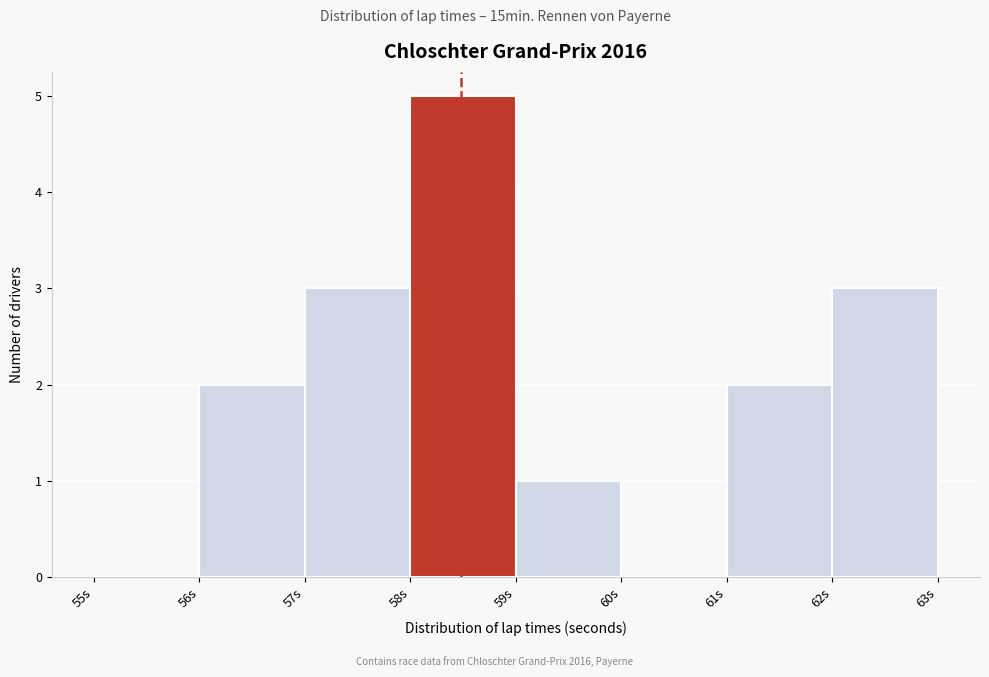

Which range on the x-axis has the tallest bar?

58 to 59